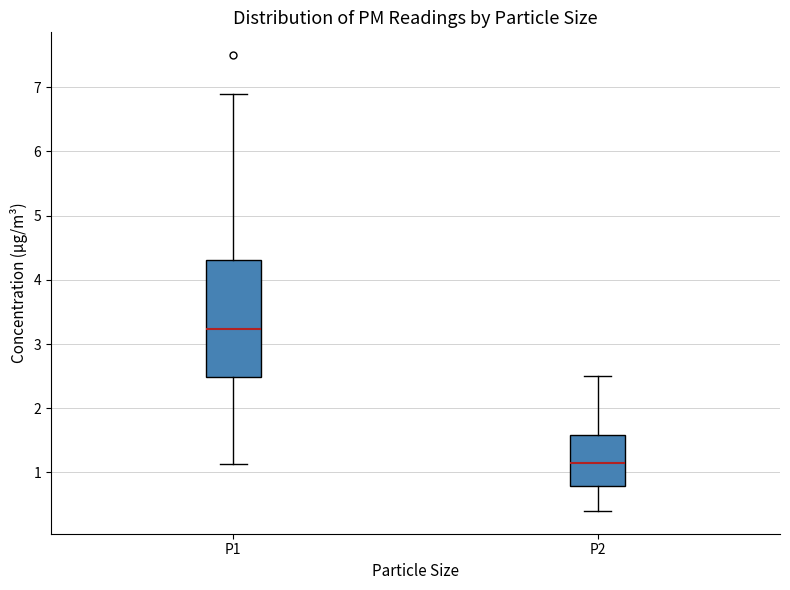

Reading left to right, read every box against the y-axis: the position of its median line, the range the box covers, and the ends of its whiskers. The values are not printed on the chart, so give them approximately, as read against the axis.

P1: median 3.2, box 2.5 to 4.3, whiskers 1.1 to 6.9
P2: median 1.2, box 0.8 to 1.6, whiskers 0.4 to 2.5